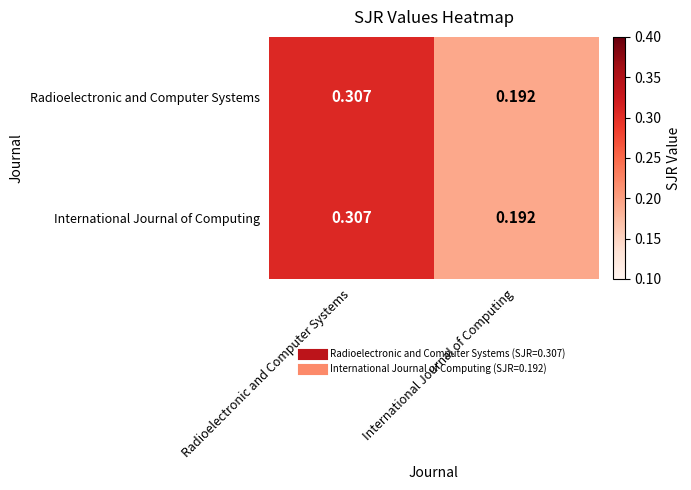

At which category is the sum across all series the highest?

Radioelectronic and Computer Systems